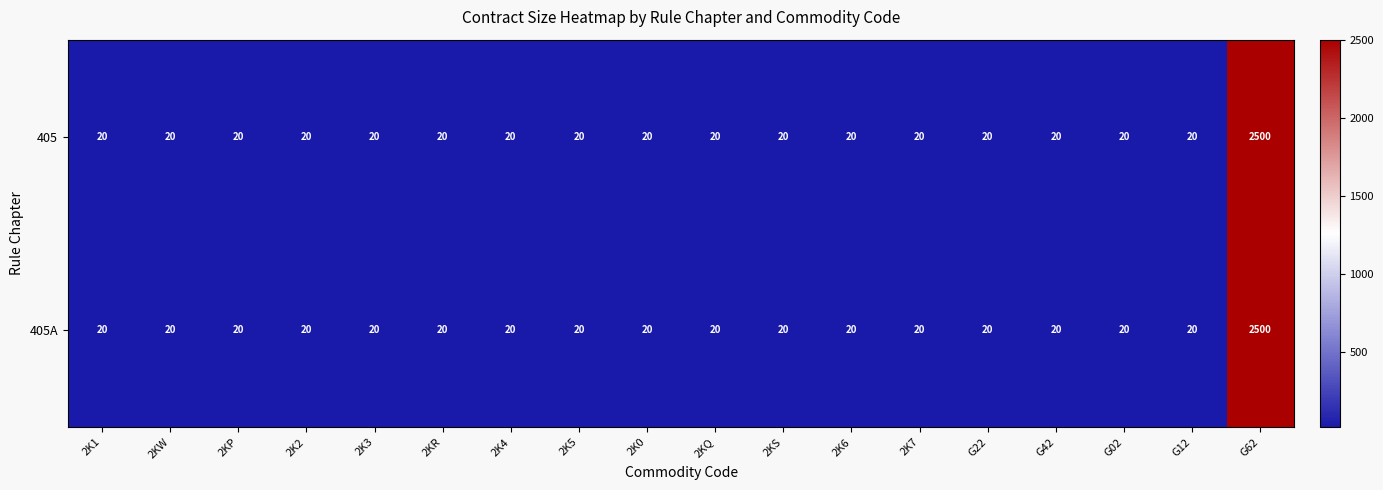

What is the difference between the maximum and minimum values in the 405 series?

2480